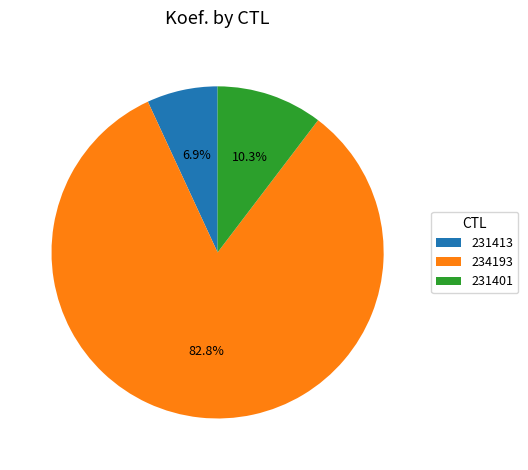

Is there a majority slice in this chart?

Yes